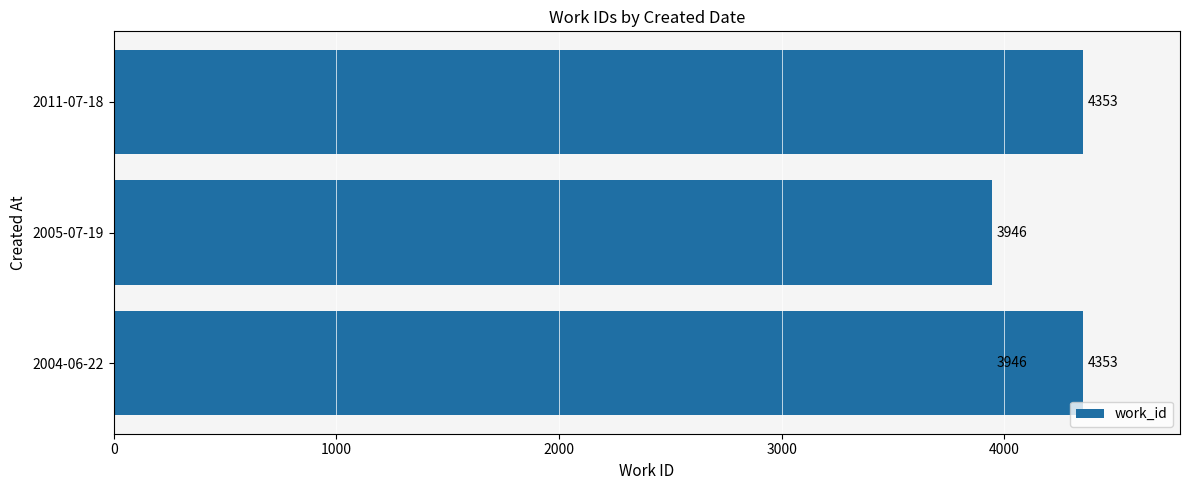

What is the value of the 2nd bar from the left?

3946